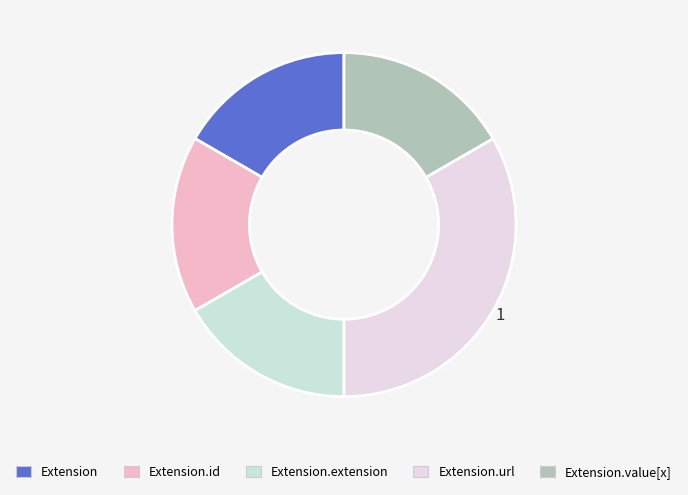

Which category has the smallest portion of the pie?

Extension